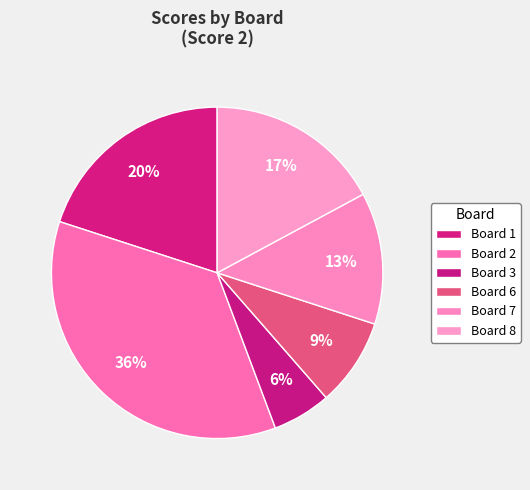

How many slices are in this pie chart?

6